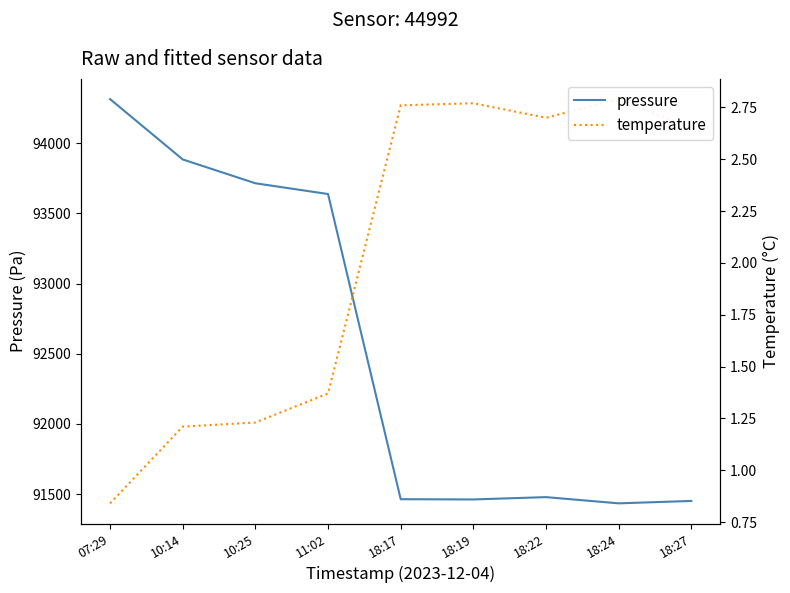

Is it true that pressure equals 27810.2 at 11:02?

False